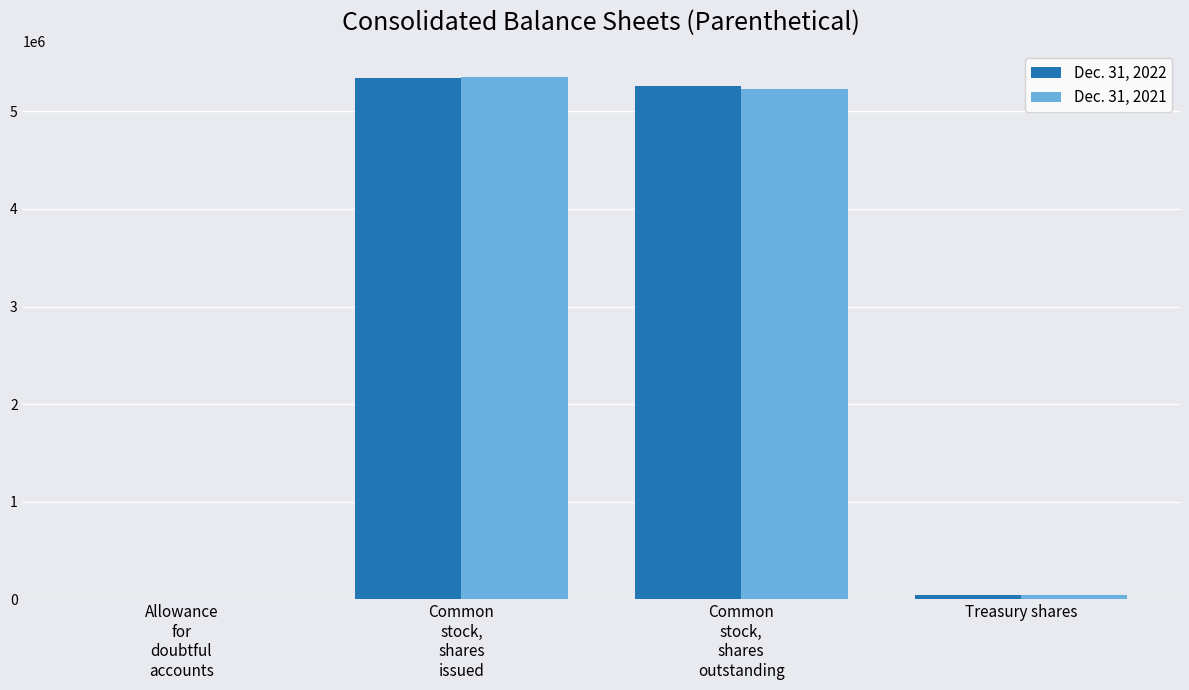

How many groups of bars are there?

4